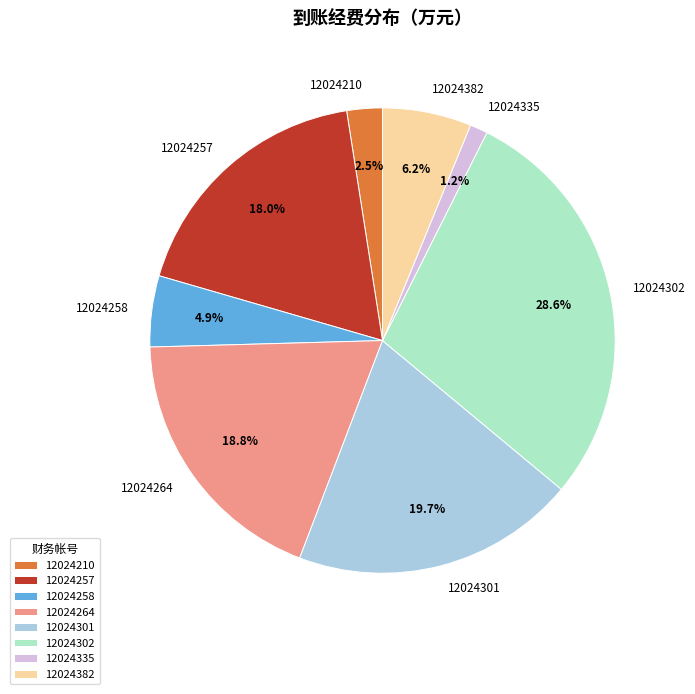

Rank the categories by value from lowest to highest.

12024335, 12024210, 12024258, 12024382, 12024257, 12024264, 12024301, 12024302